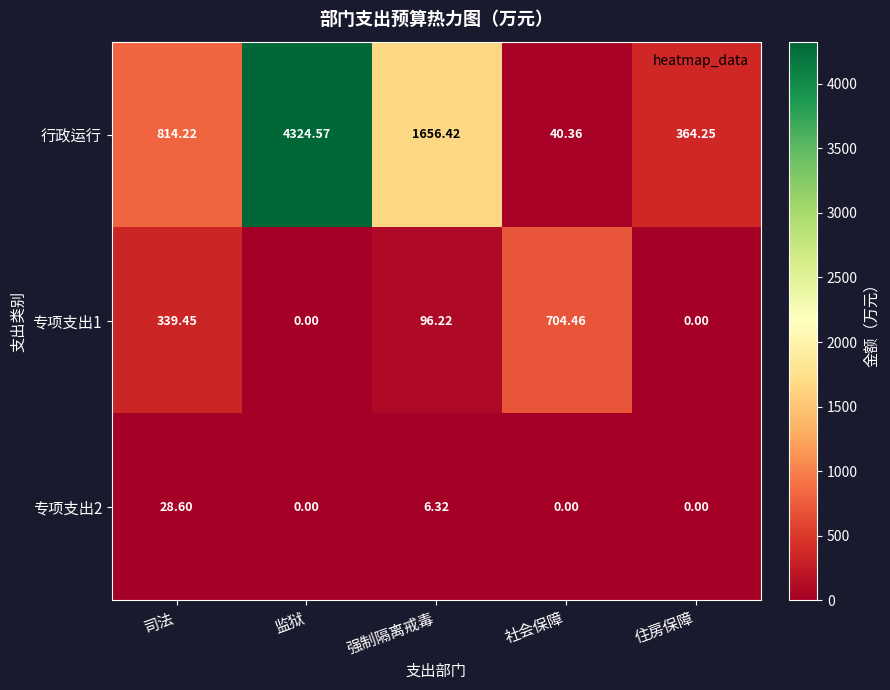

Between 司法 and 住房保障, which series saw the biggest shift?

行政运行